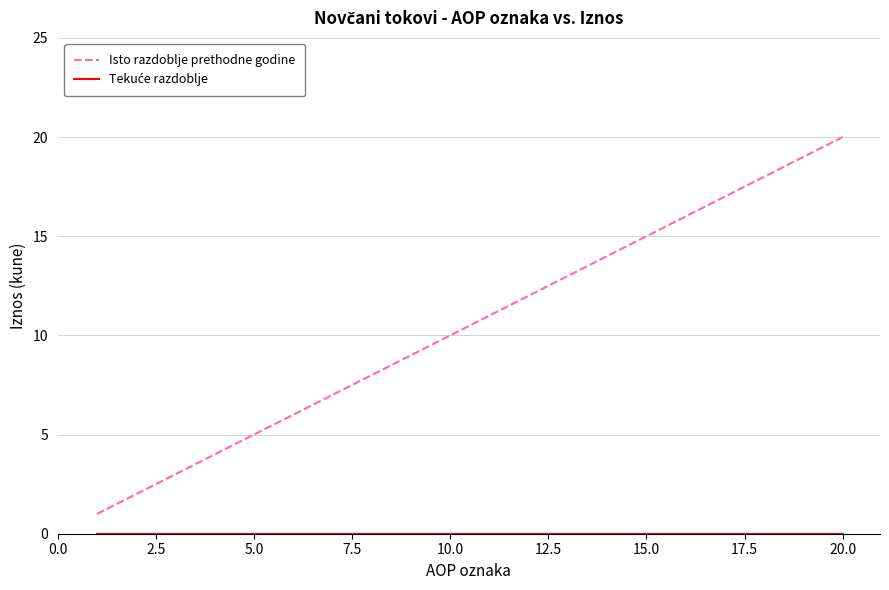

Which series has the largest total across all categories?

Isto razdoblje prethodne godine